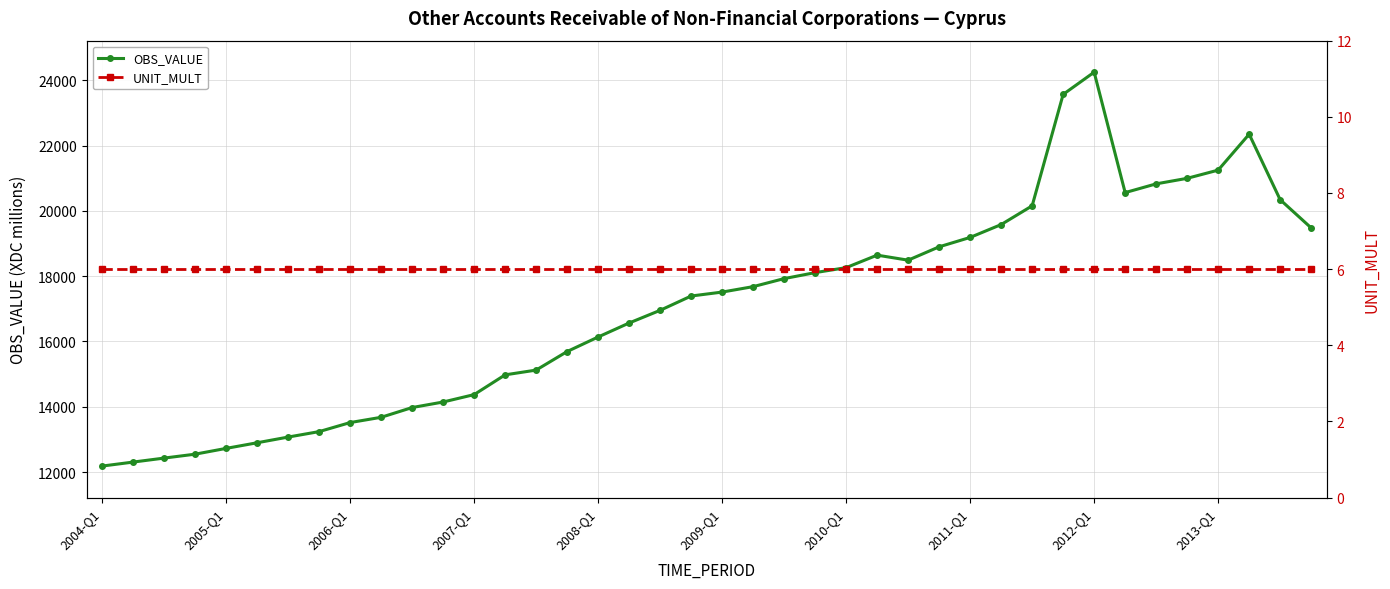

Rank the series by their average value, from lowest to highest.

UNIT_MULT, OBS_VALUE